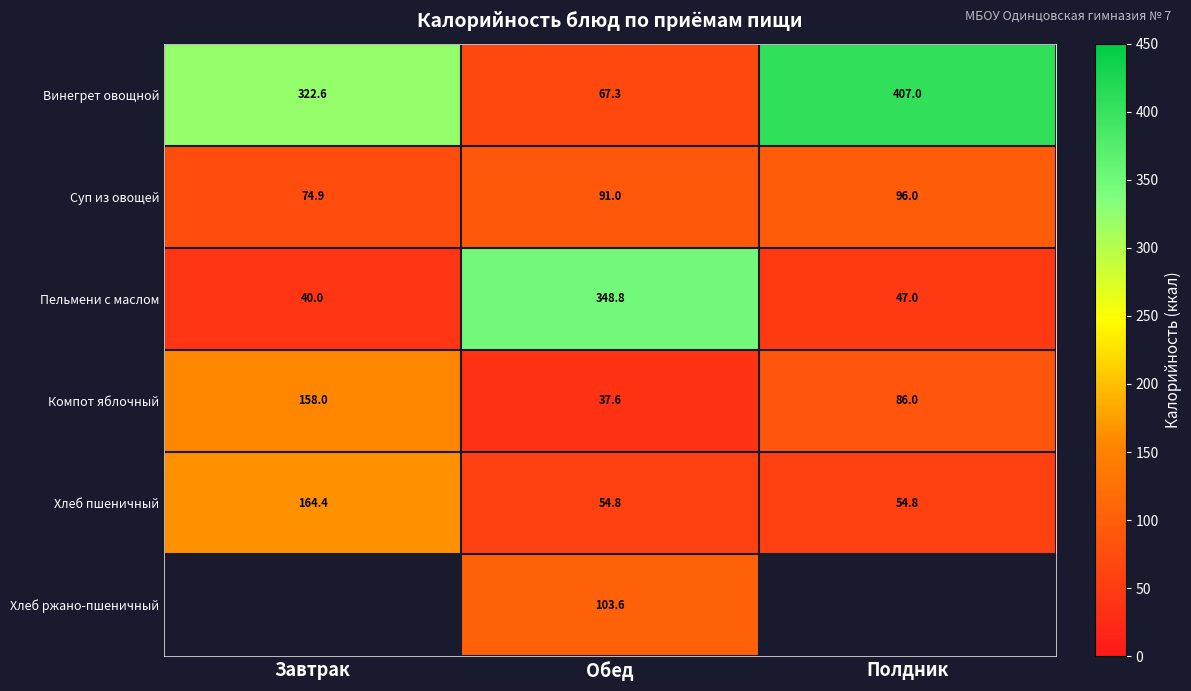

What is the difference between the maximum and second lowest values in the Пельмени с маслом series?

301.8